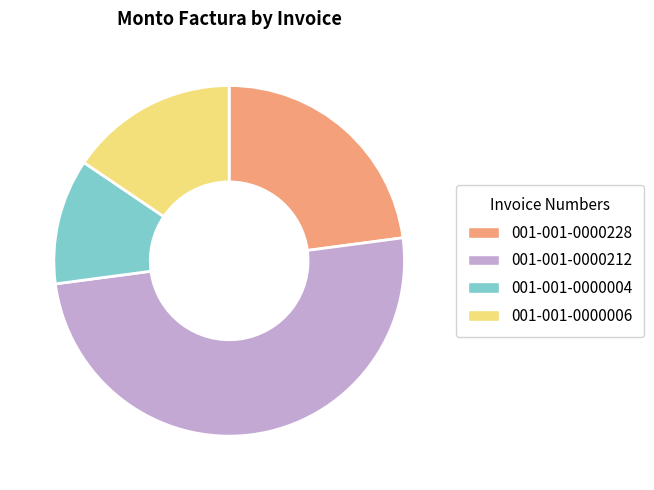

Is 001-001-0000228 the majority of the pie?

No